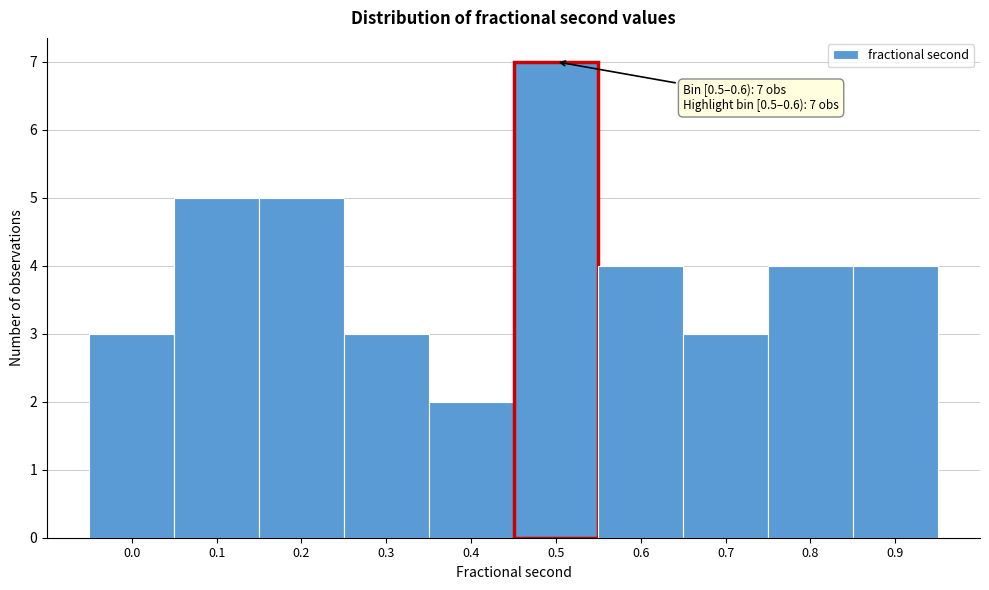

Reading left to right, what are all the values shown in this chart?

3	5	5	3	2	7	4	3	4	4